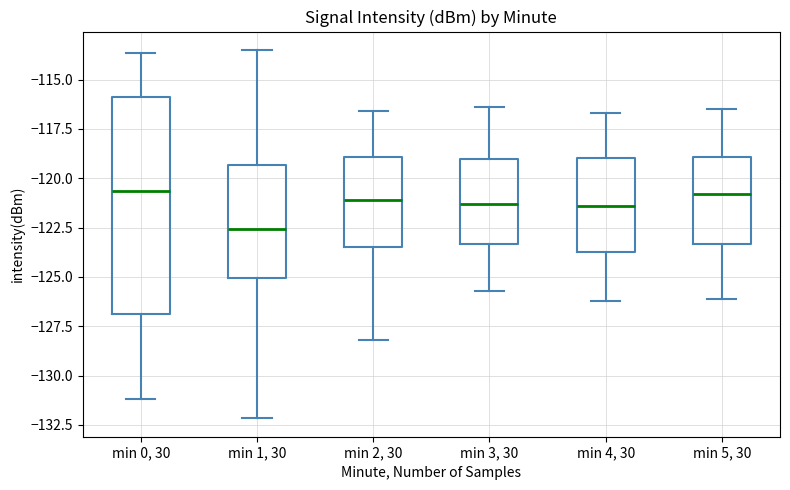

Reading left to right, transcribe this box plot: for each box, give where its median line is, the range the box spans, and where its two whiskers end, as read against the y-axis. The values are not printed on the chart, so give them approximately, as read against the axis.

min 0, 30: median -120.5, box -127.0 to -116.0, whiskers -131.0 to -113.5
min 1, 30: median -122.5, box -125.0 to -119.5, whiskers -132.0 to -113.5
min 2, 30: median -121.0, box -123.5 to -119.0, whiskers -128.0 to -116.5
min 3, 30: median -121.5, box -123.5 to -119.0, whiskers -125.5 to -116.5
min 4, 30: median -121.5, box -123.5 to -119.0, whiskers -126.0 to -116.5
min 5, 30: median -121.0, box -123.5 to -119.0, whiskers -126.0 to -116.5